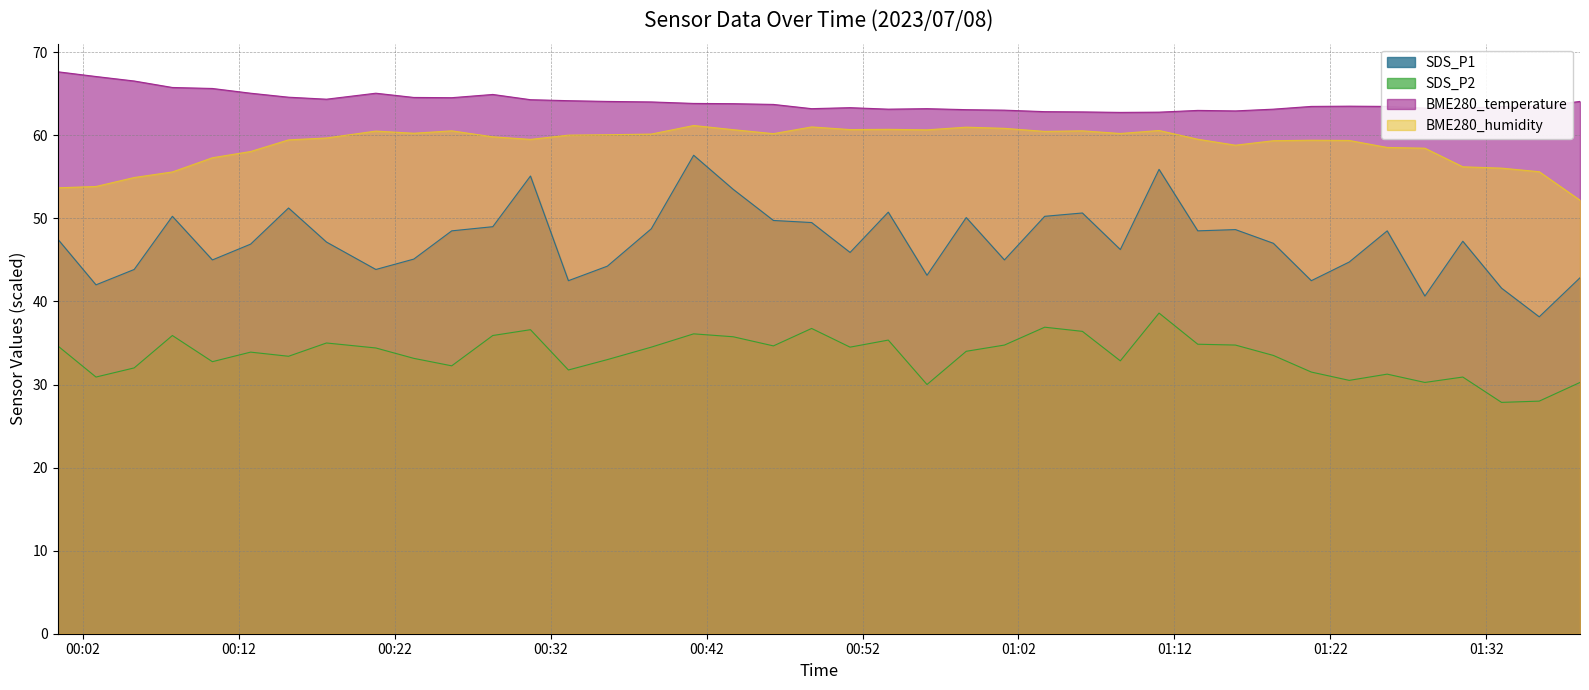

What is the approximate value of BME280_temperature at 2023/07/08 00:20:47?

65.1